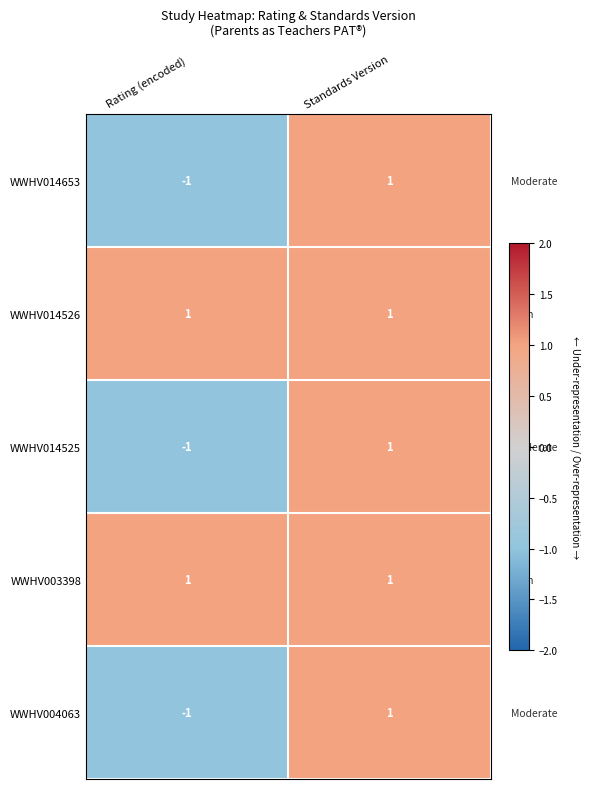

How many series are shown in this chart?

5